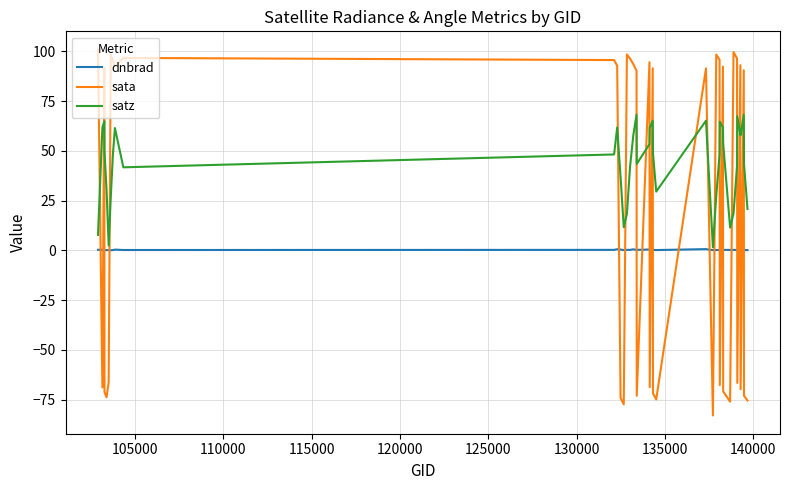

Which series has the widest spread of values?

sata